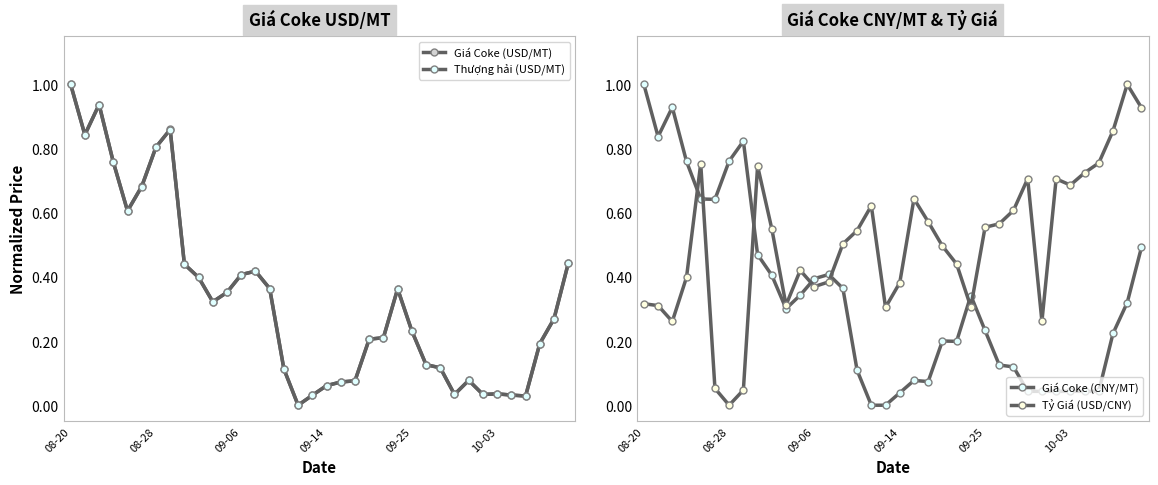

How many interior local peaks does the Thượng hải (USD/MT) series have?

6